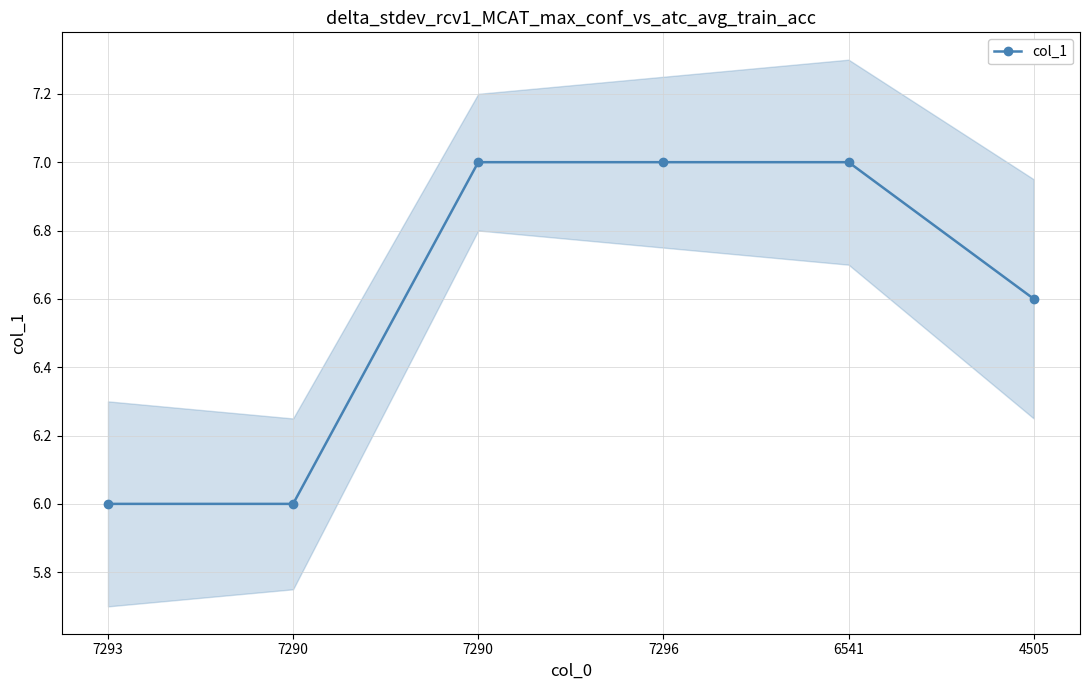

Rank the categories by value from highest to lowest.

7290, 7296, 6541, 4505, 7293, 7290